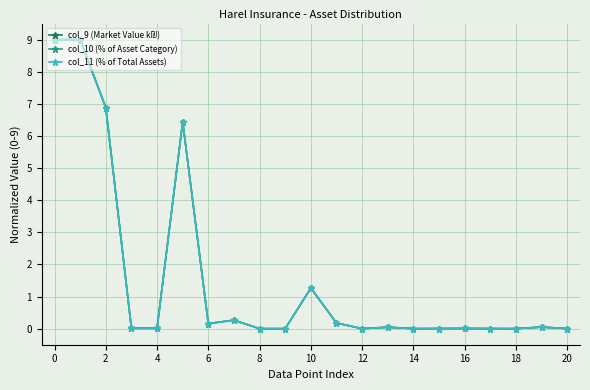

True or false: col_11 (% of Total Assets) has more than 2 points higher than both neighbors.

True